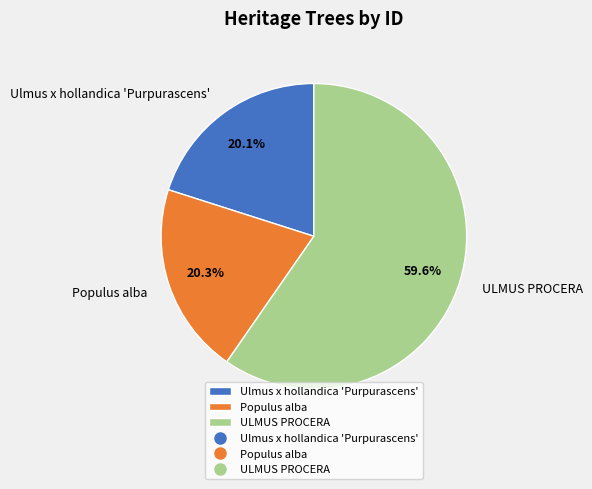

The Populus alba slice represents 20% of the pie. True or false?

True